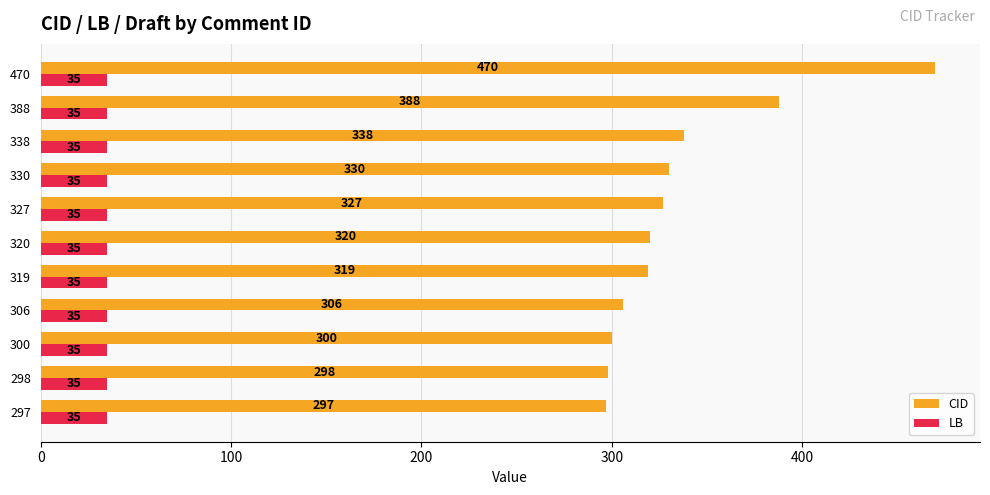

What is the difference between the maximum and minimum values in the CID series?

173